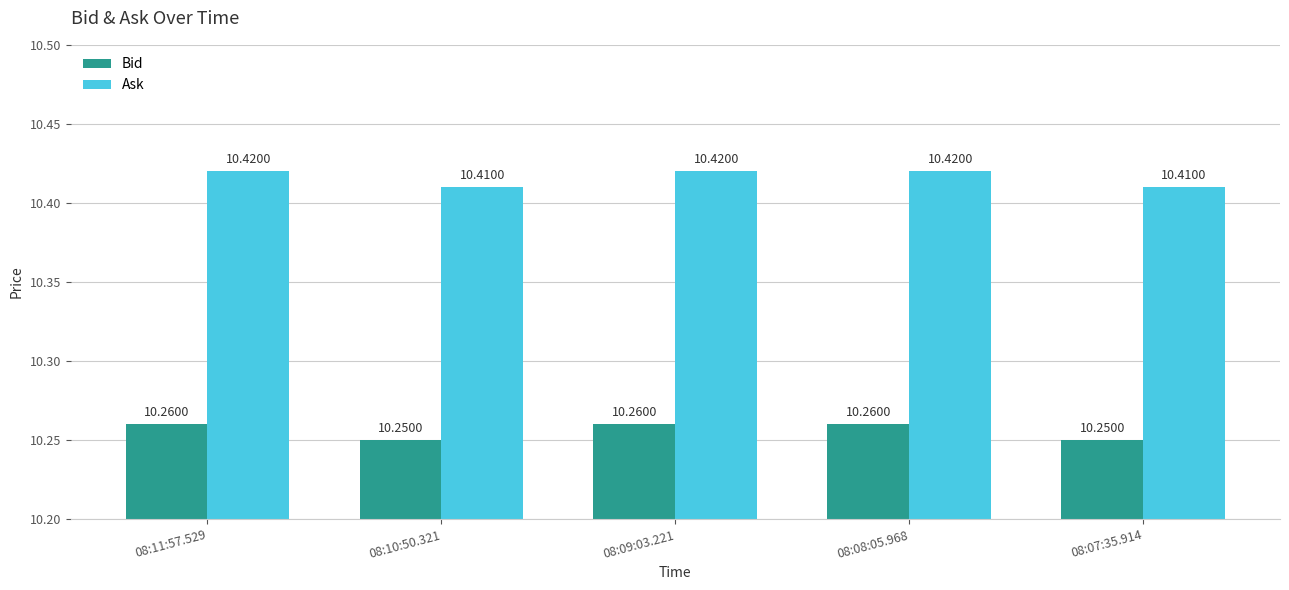

What is the spread (max minus min) of values at 08:08:05.968?

0.2